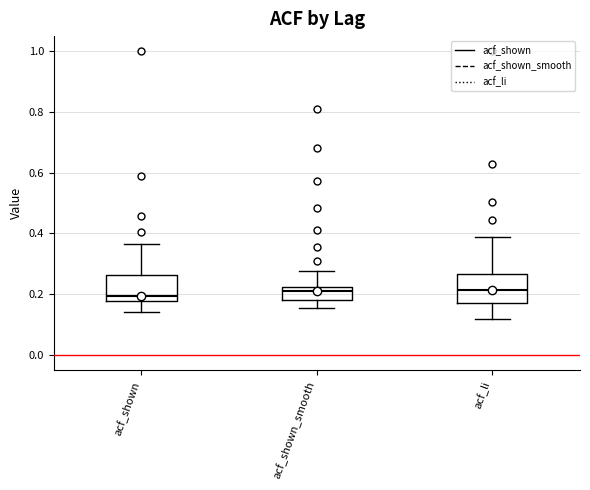

Reading left to right, transcribe this box plot: for each box, give where its median line is, the range the box spans, and where its two whiskers end, as read against the y-axis. The values are not printed on the chart, so give them approximately, as read against the axis.

acf_shown: median 0.20, box 0.18 to 0.26, whiskers 0.14 to 0.36
acf_shown_smooth: median 0.20, box 0.18 to 0.22, whiskers 0.16 to 0.28
acf_li: median 0.22, box 0.18 to 0.26, whiskers 0.12 to 0.38